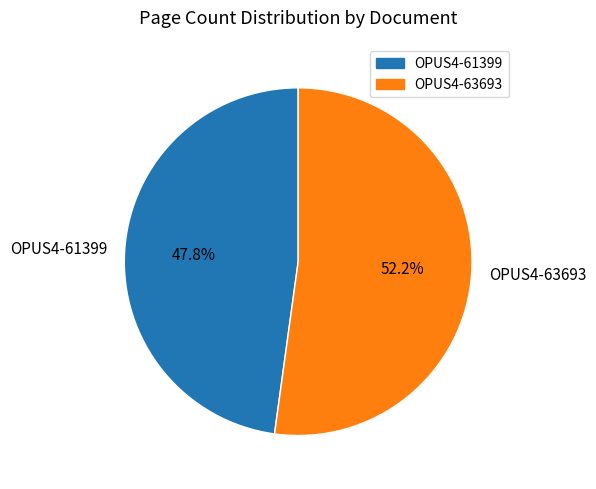

What is the total percentage of OPUS4-63693 and OPUS4-61399?

100.0%